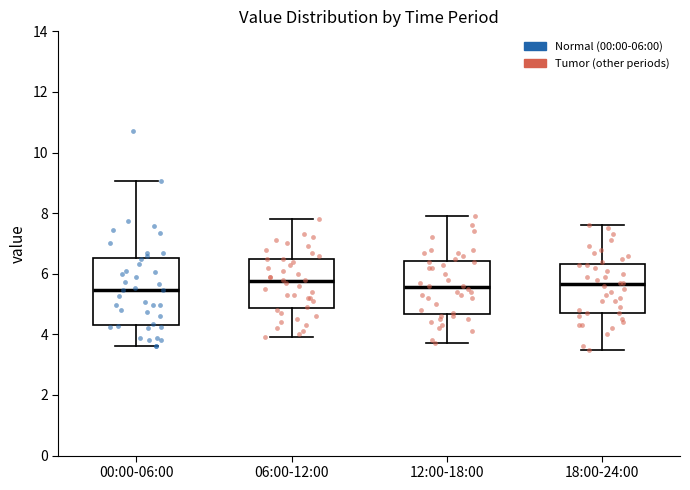

Reading left to right, transcribe this box plot: for each box, give where its median line is, the range the box spans, and where its two whiskers end, as read against the y-axis. The values are not printed on the chart, so give them approximately, as read against the axis.

00:00-06:00: median 5.4, box 4.4 to 6.6, whiskers 3.6 to 9.0
06:00-12:00: median 5.8, box 4.8 to 6.6, whiskers 4.0 to 7.8
12:00-18:00: median 5.6, box 4.6 to 6.4, whiskers 3.8 to 8.0
18:00-24:00: median 5.6, box 4.8 to 6.4, whiskers 3.6 to 7.6